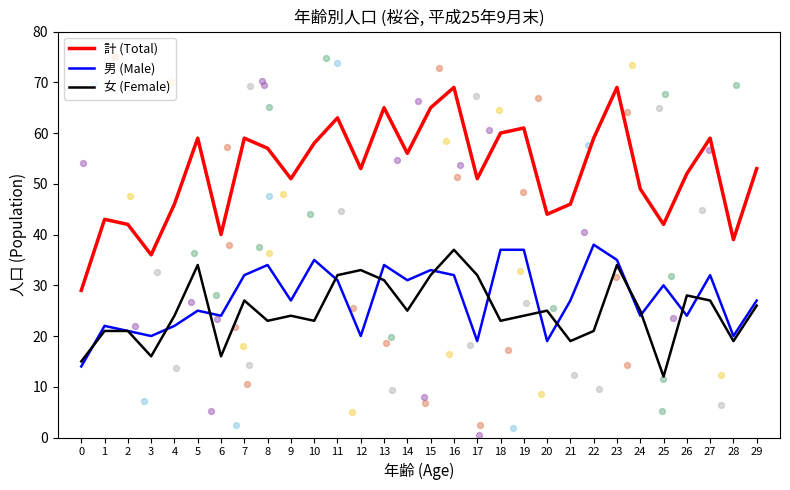

Which series has the largest total across all categories?

計 (Total)